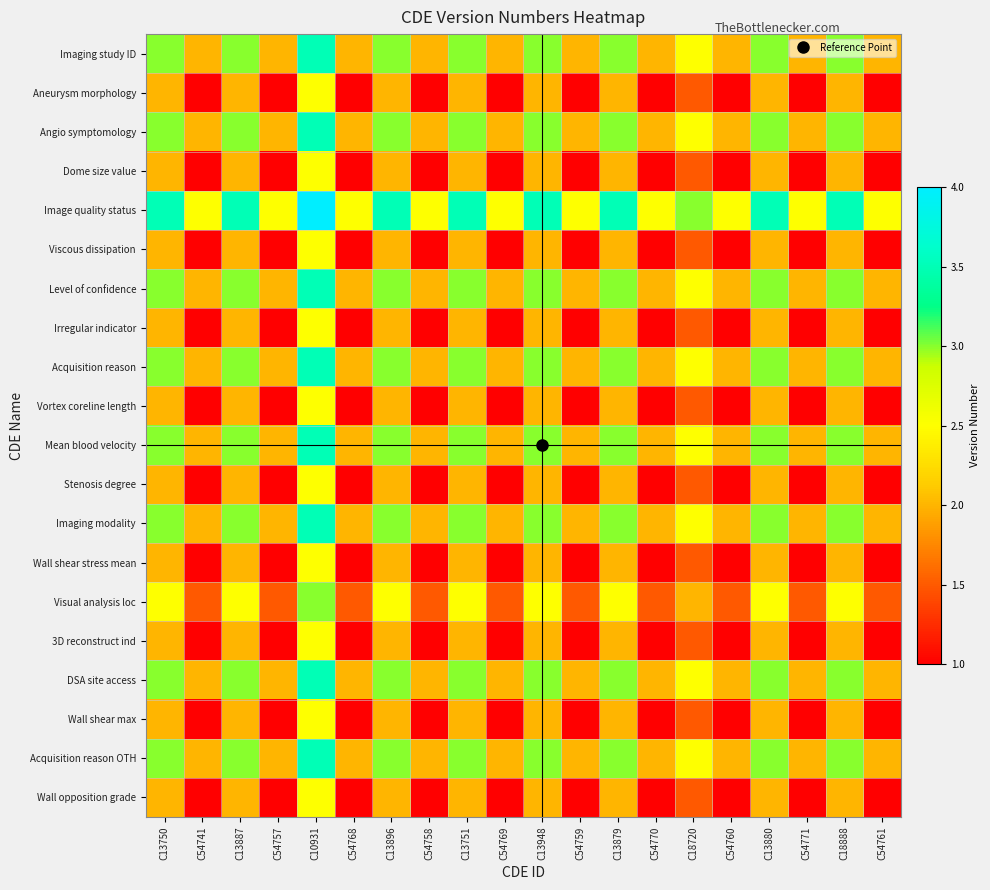

At C18720, list the series in order from smallest to largest.

Aneurysm morphology, Dome size value, Viscous dissipation, Irregular indicator, Vortex coreline length, Stenosis degree, Wall shear stress mean, 3D reconstruct ind, Wall shear max, Wall opposition grade, Visual analysis loc, Imaging study ID, Angio symptomology, Level of confidence, Acquisition reason, Mean blood velocity, Imaging modality, DSA site access, Acquisition reason OTH, Image quality status